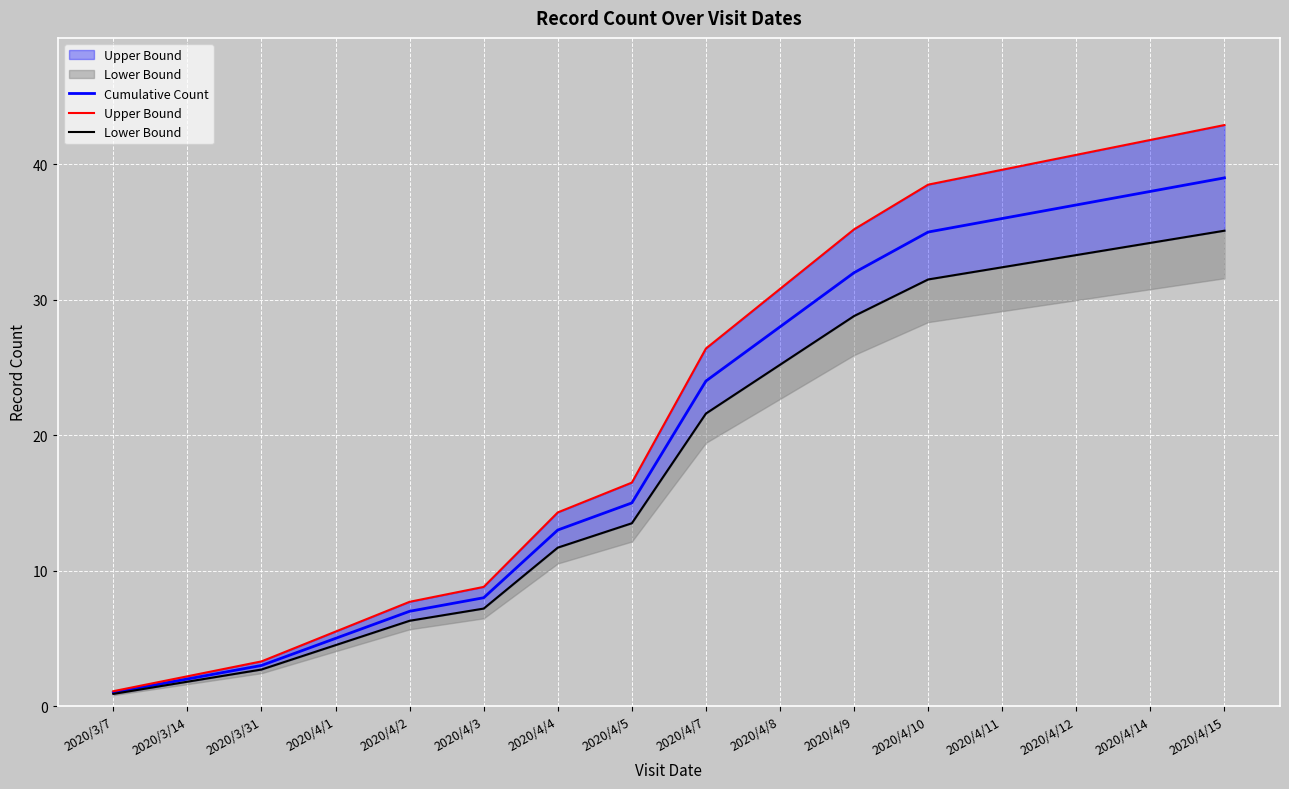

True or false: Upper Bound and Lower Bound cross at least once.

False